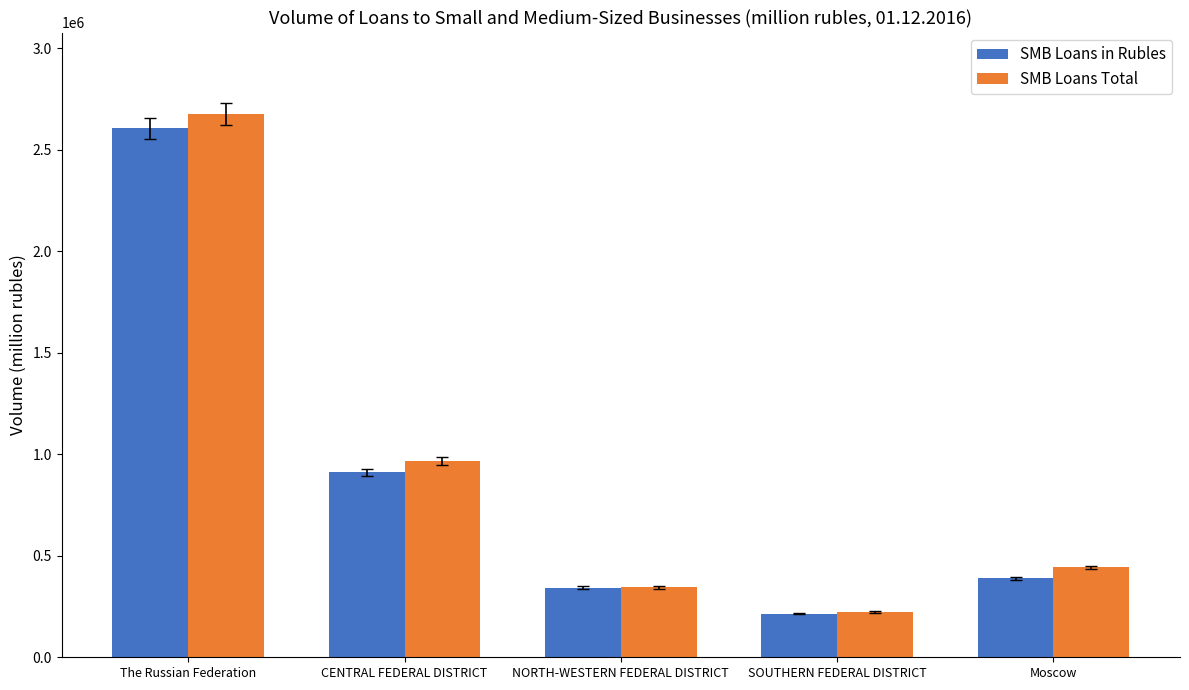

What is the label of the 5th bar from the left?

Moscow